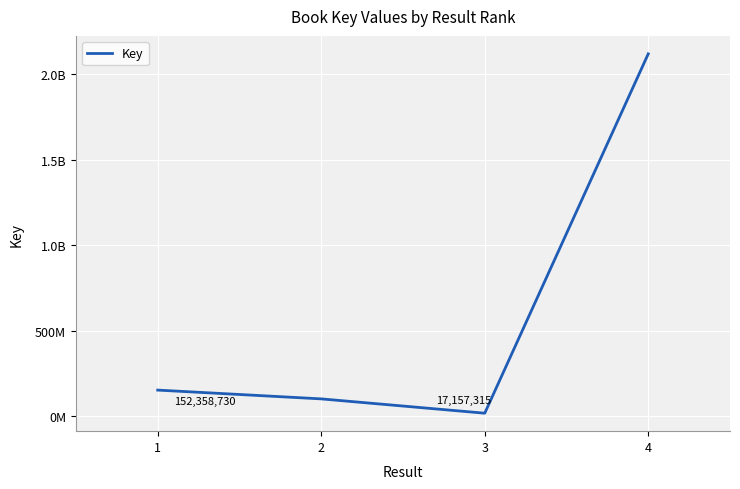

Reading right to left, extract all data points from this chart.

4=2120129109	3=17157315	2=100952439	1=152358730